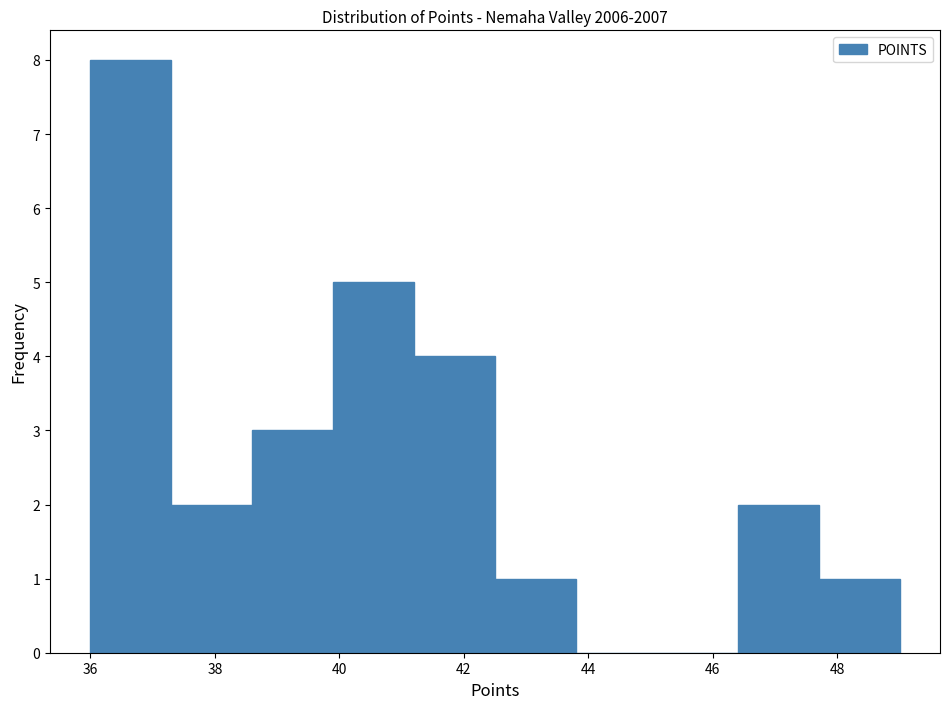

Over which range of the x-axis is the bar tallest?

36.0 to 37.3